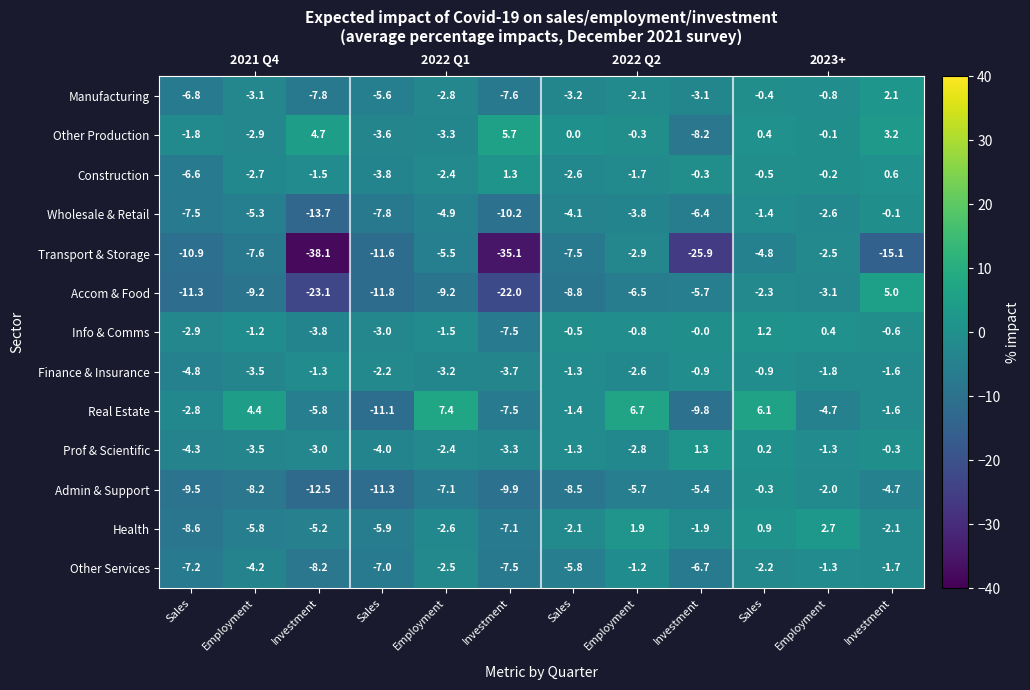

At which category is the sum across all series the highest?

Sales